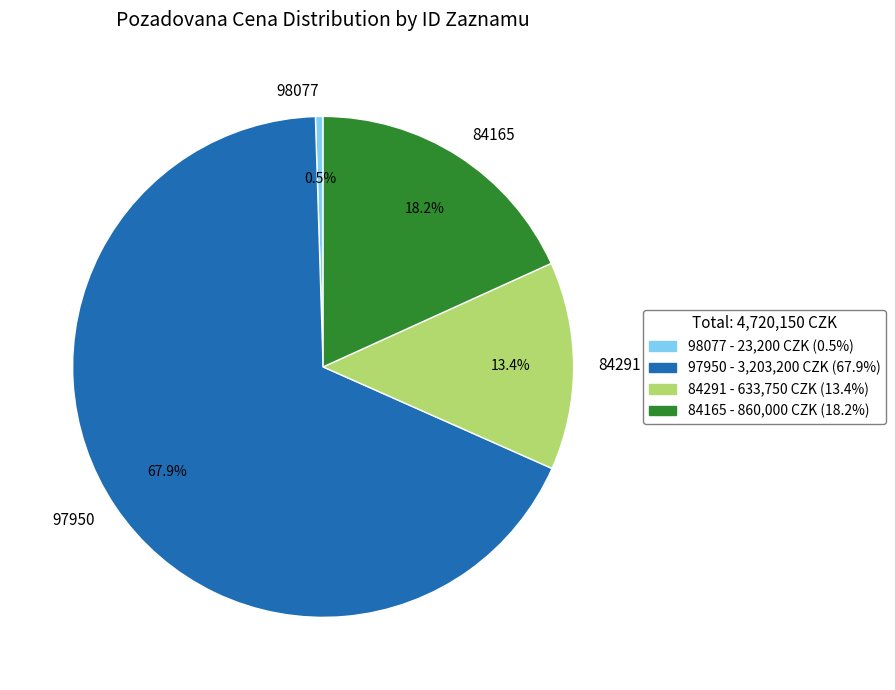

What is the smallest slice in the pie chart?

98077